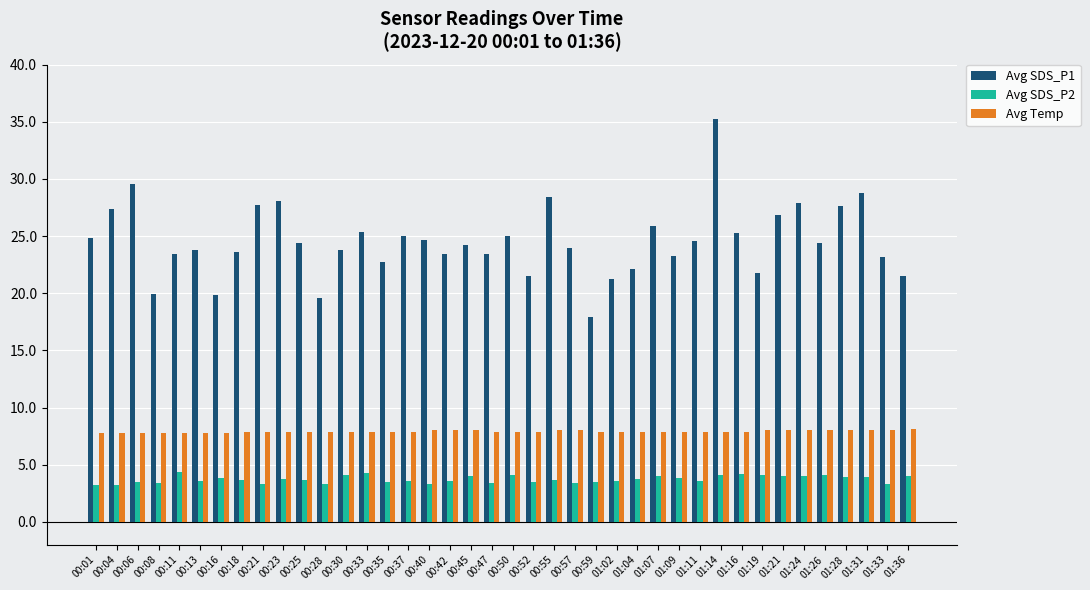

The value of Avg SDS_P1 at 00:55 is 45.7. True or false?

False